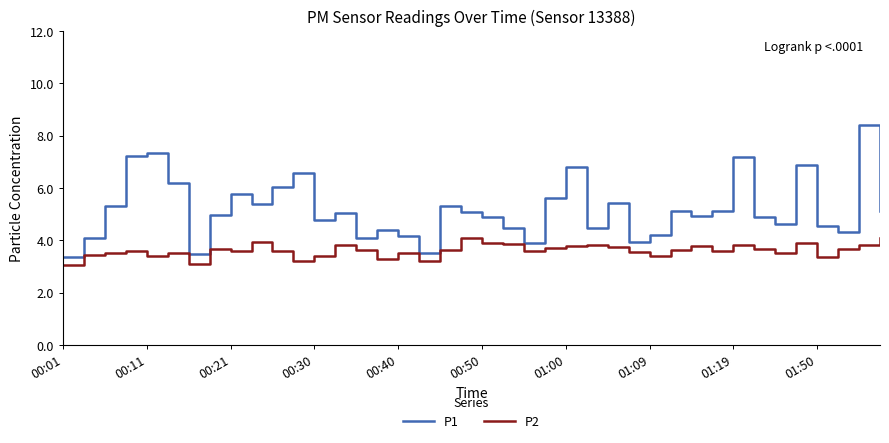

How many series are shown in this chart?

2